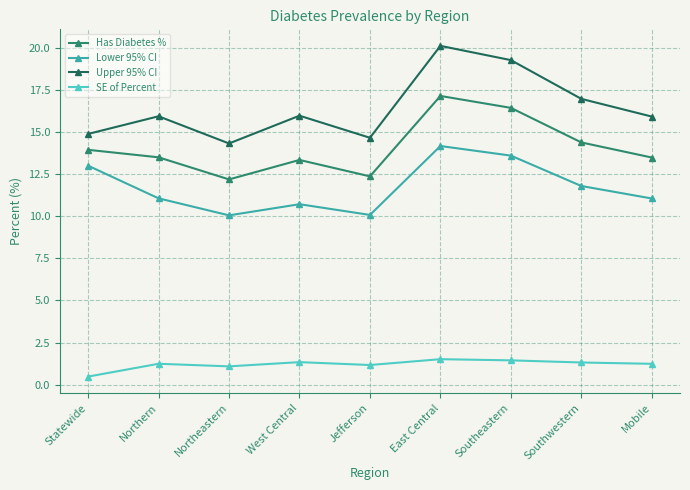

At which category does Upper 95% CI reach its first local valley?

Northeastern